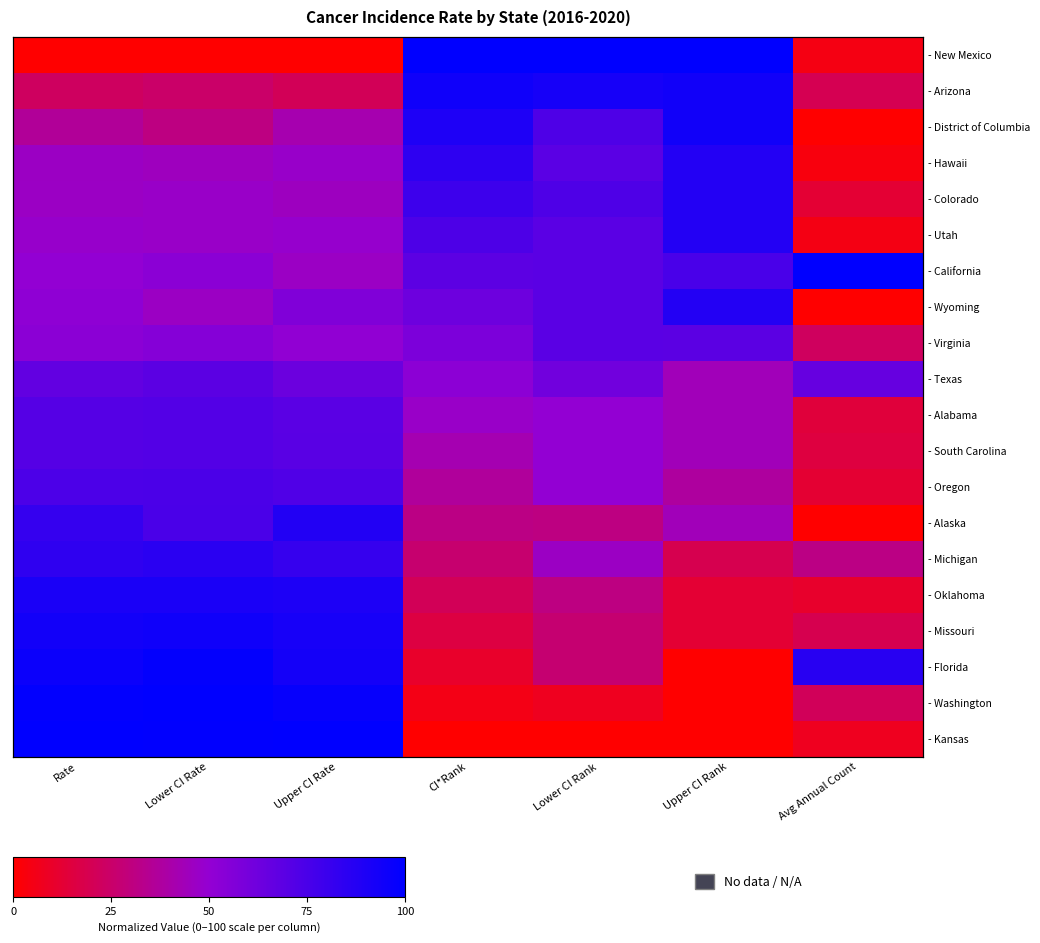

Rank the categories by - Colorado value from highest to lowest.

Upper CI Rank, CI*Rank, Lower CI Rank, Lower CI Rate, Rate, Upper CI Rate, Avg Annual Count